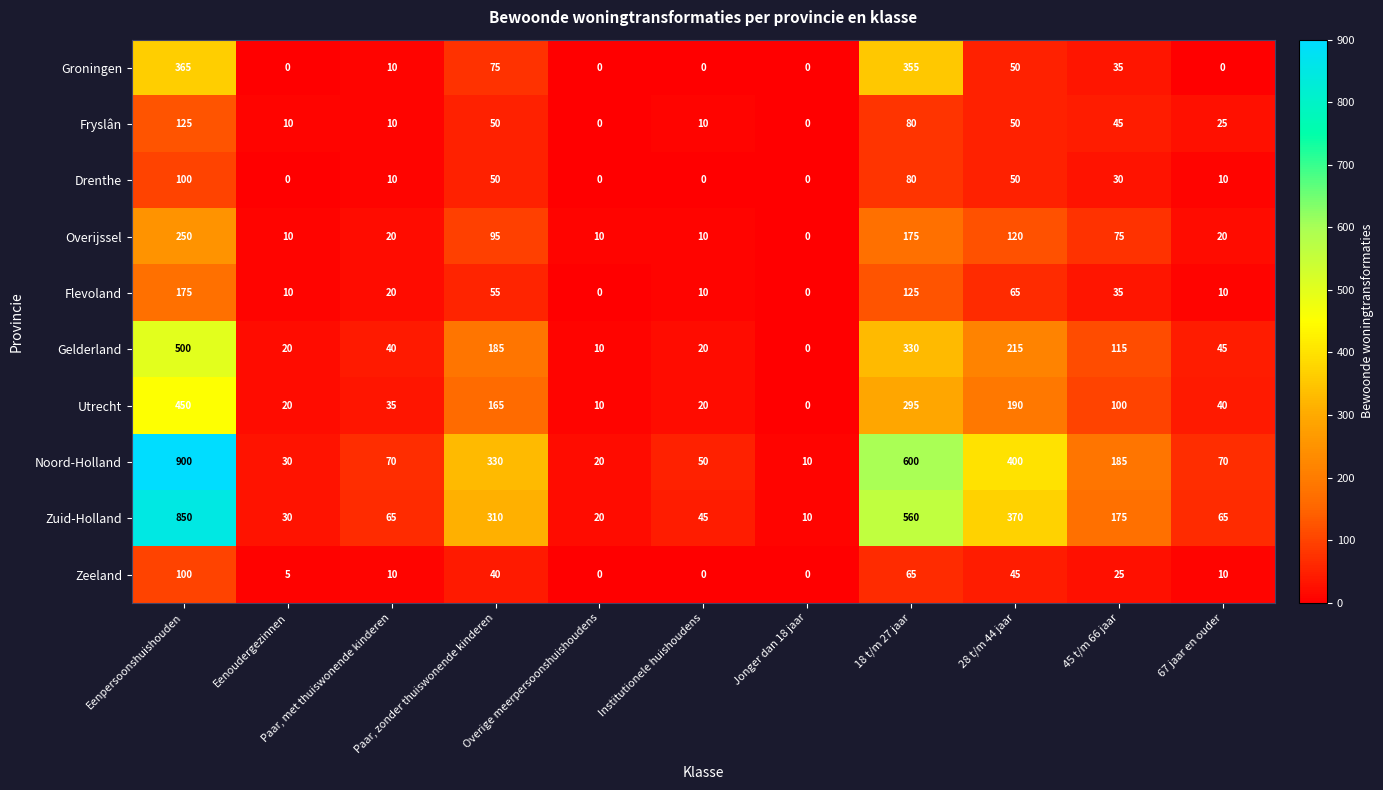

The value of Utrecht at 18 t/m 27 jaar is 172. True or false?

False